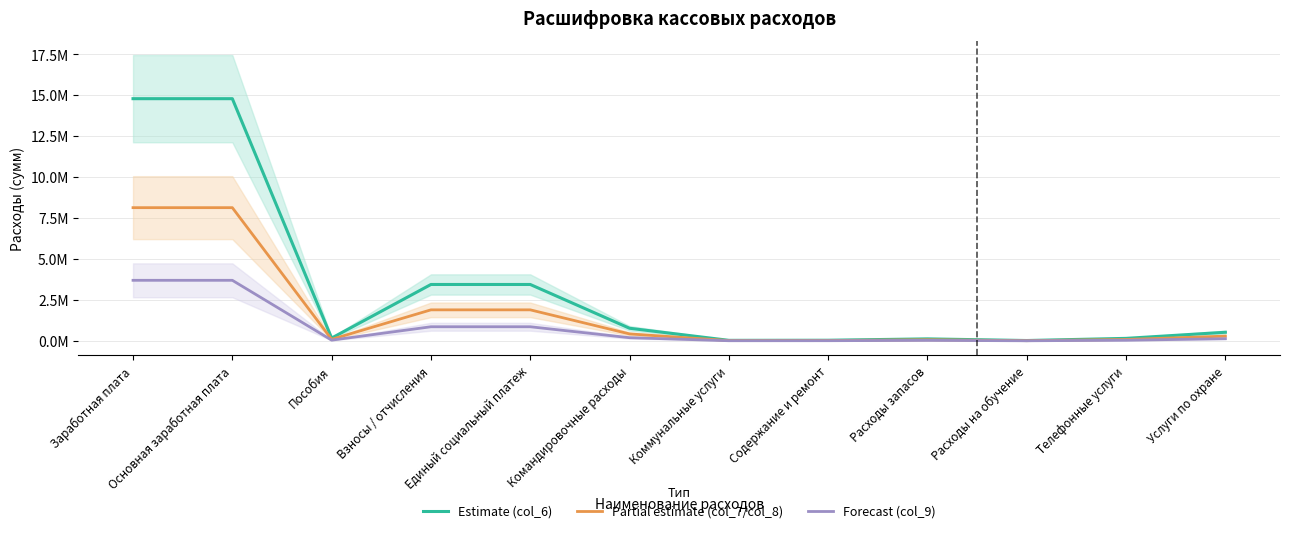

At which category is the sum across all series the highest?

Заработная плата